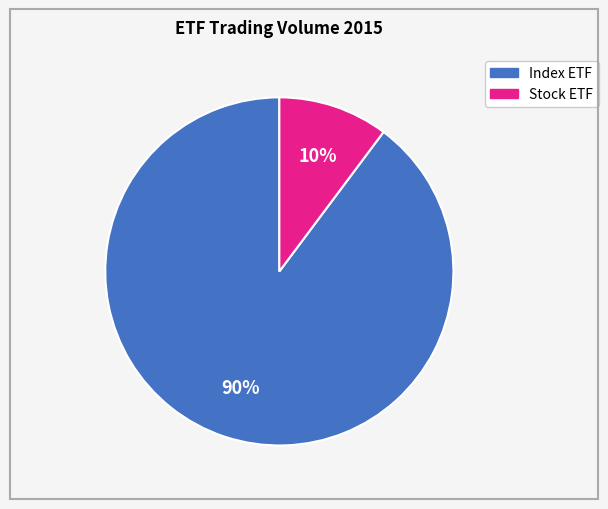

Count the number of slices in the pie.

2